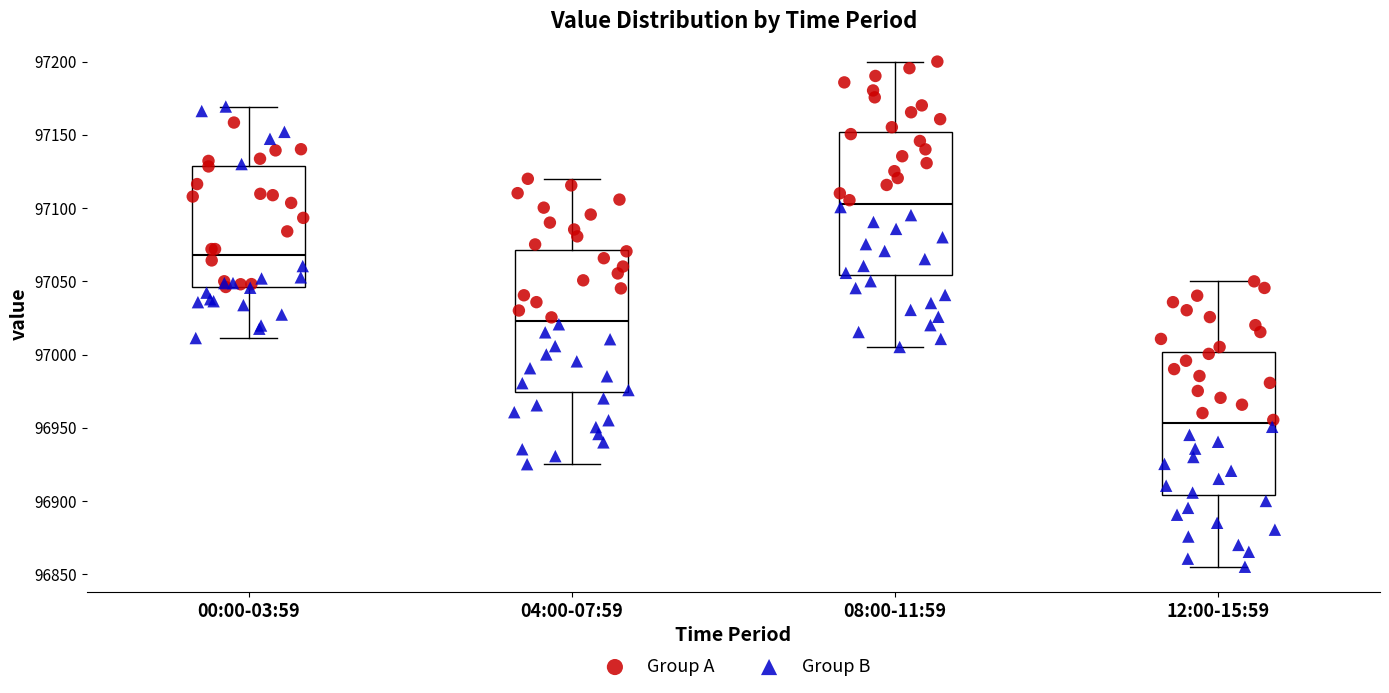

Reading left to right, read every box against the y-axis: the position of its median line, the range the box covers, and the ends of its whiskers. The values are not printed on the chart, so give them approximately, as read against the axis.

00:00-03:59: median 97070, box 97045 to 97130, whiskers 97010 to 97170
04:00-07:59: median 97025, box 96975 to 97070, whiskers 96925 to 97120
08:00-11:59: median 97105, box 97055 to 97150, whiskers 97005 to 97200
12:00-15:59: median 96955, box 96905 to 97000, whiskers 96855 to 97050